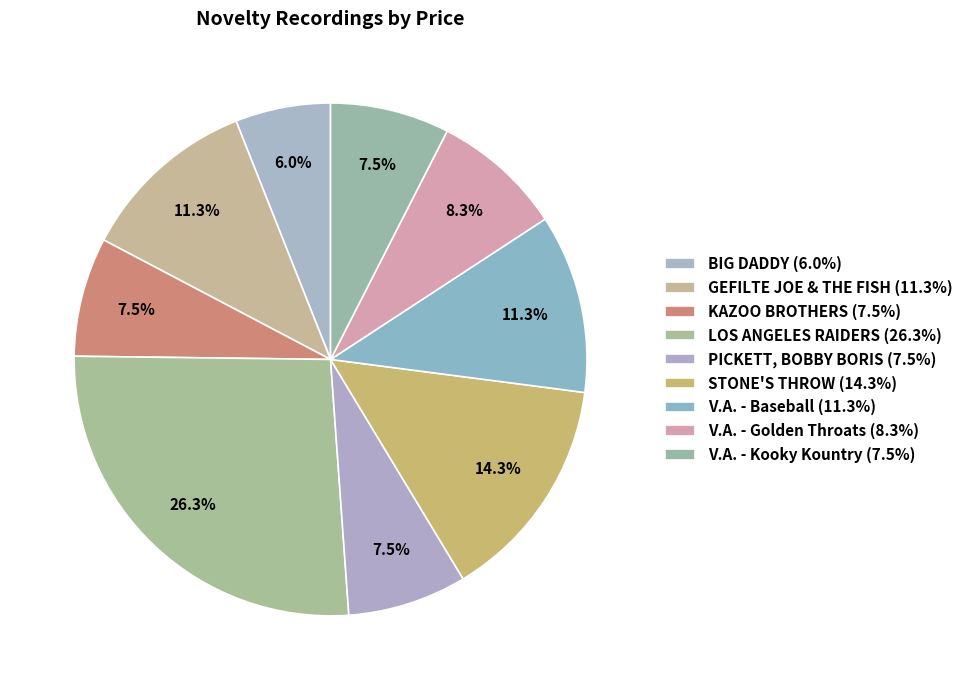

What portion of the pie excludes V.A. - Baseball?

88.7%